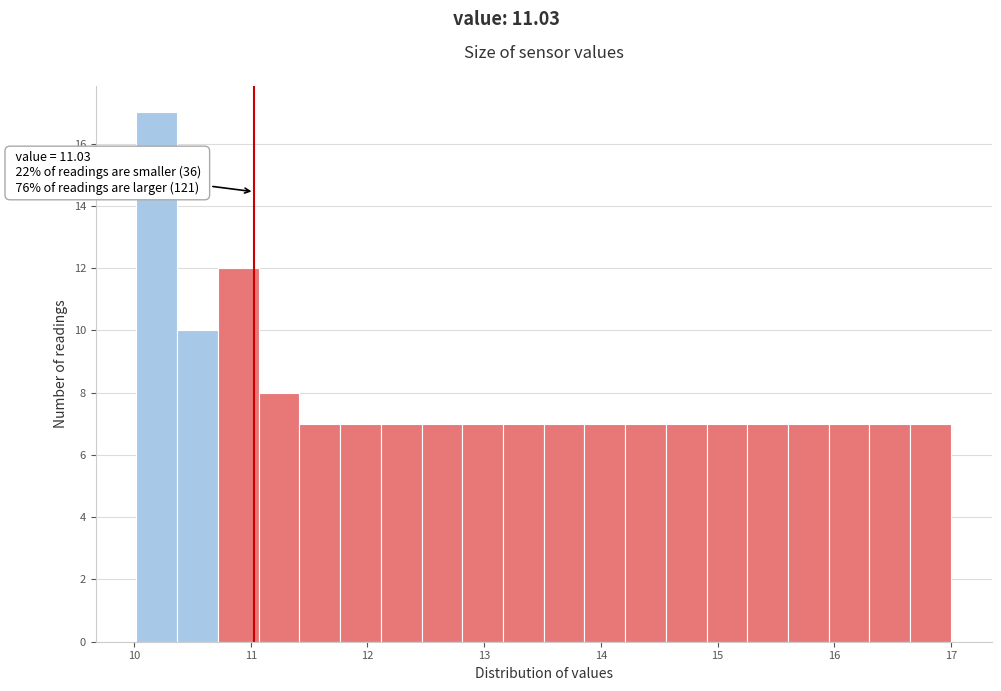

Around what value on the x-axis is the tallest bar? Give the approximate position of its centre, as read against the axis.

10.2